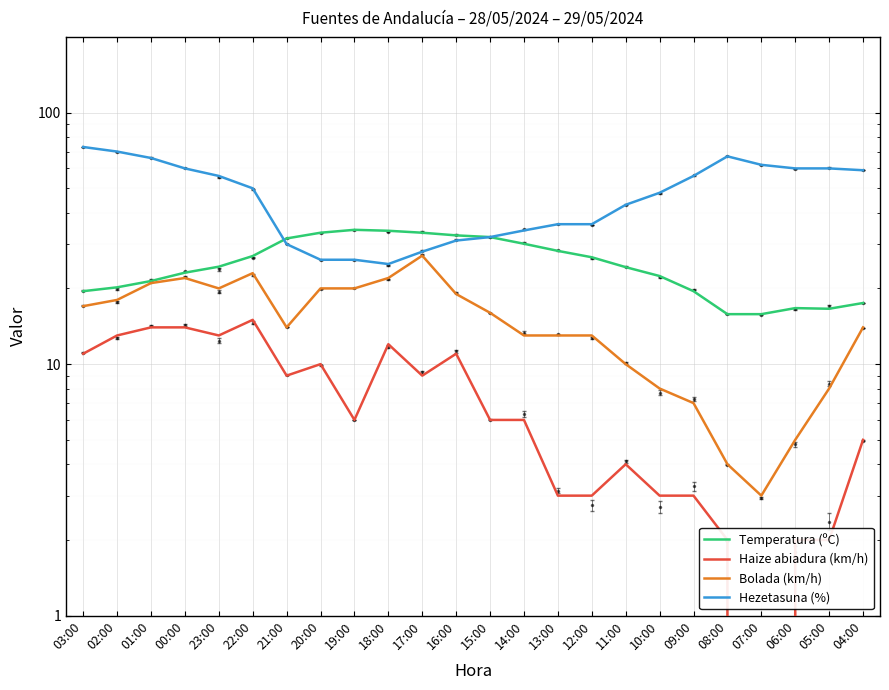

What is the highest value of the Haize abiadura (km/h) series?

15.0